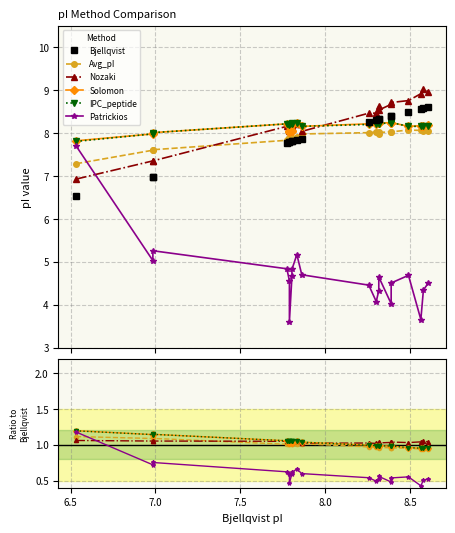

Where is the first local maximum for Solomon?

7.0